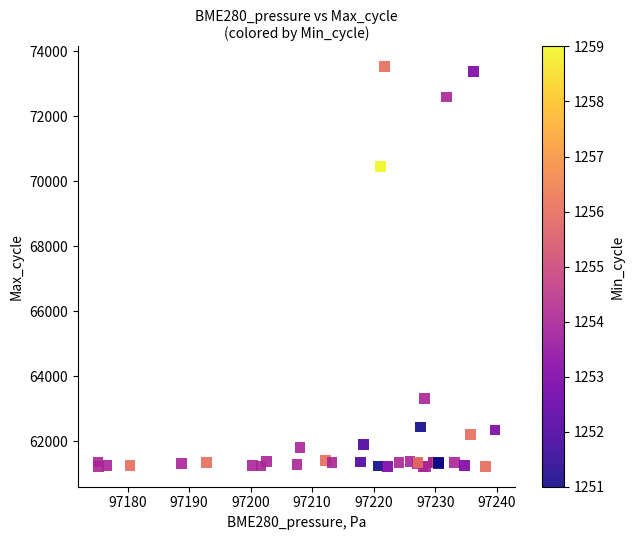

What Y value in the scatter plot is closest to 67367?

70437